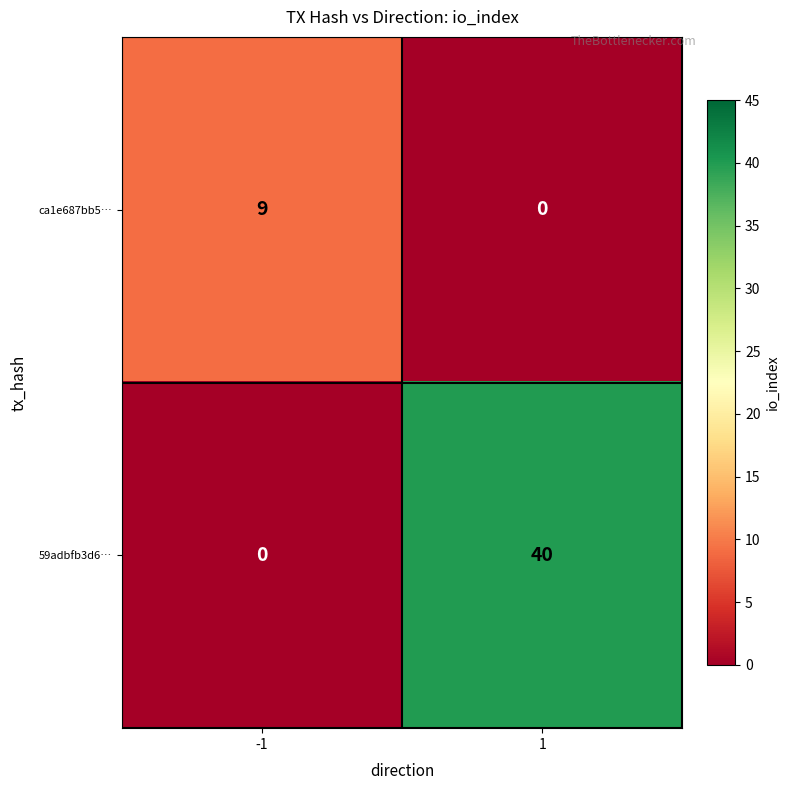

What is the maximum value shown in the chart?

40